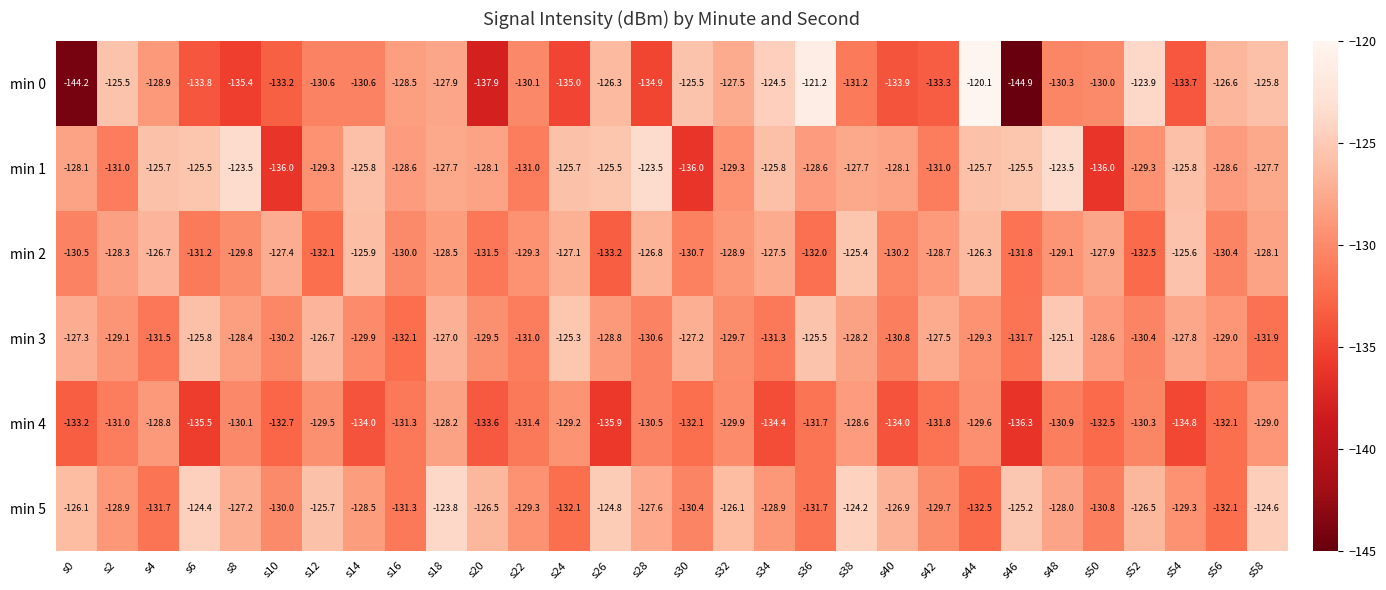

The min 3 series shows -189.8 at s56. True or false?

False